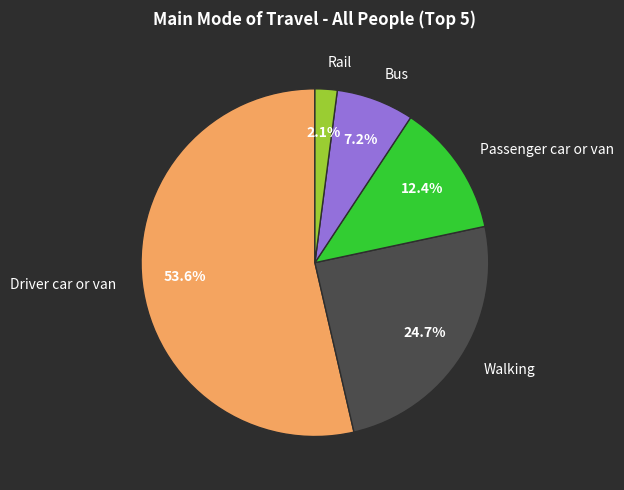

Does any single category account for the majority?

Yes